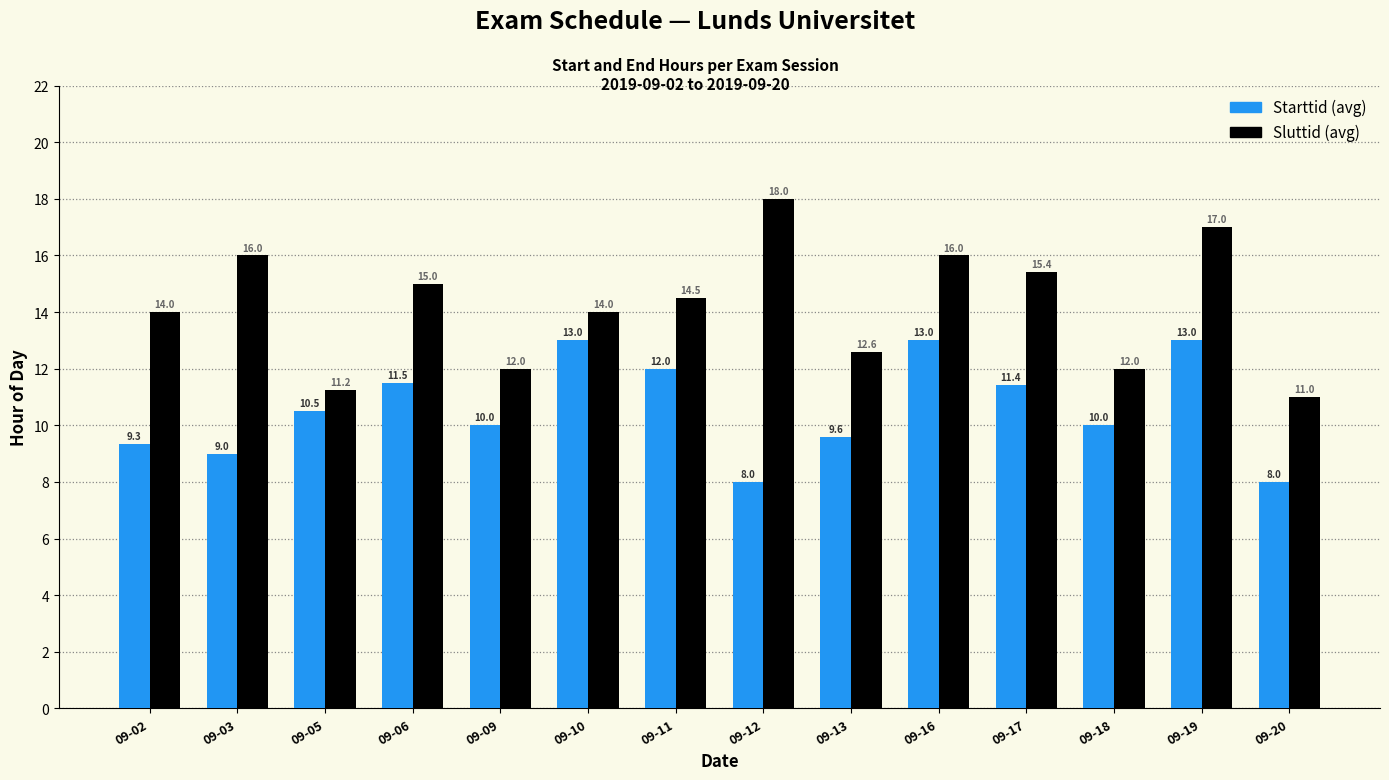

What is the greatest value displayed?

18.0